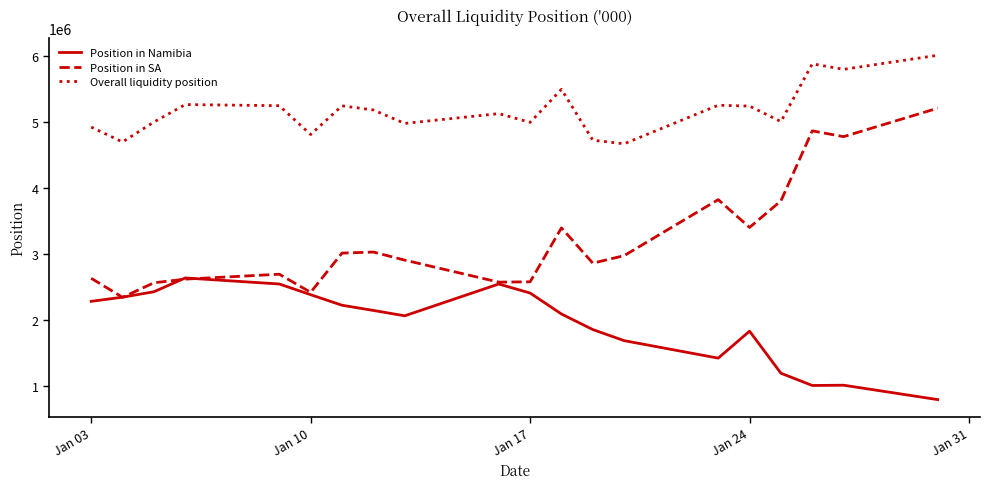

Which series has the largest range (max minus min)?

Position in SA